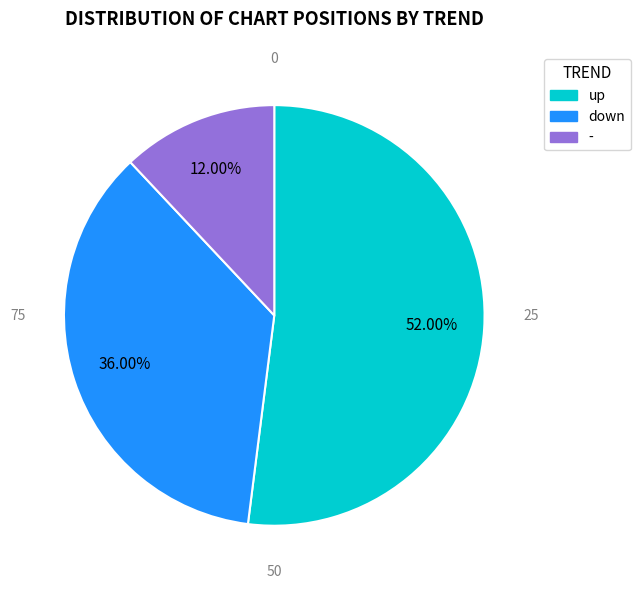

Is it true that up is 47% of the pie?

False